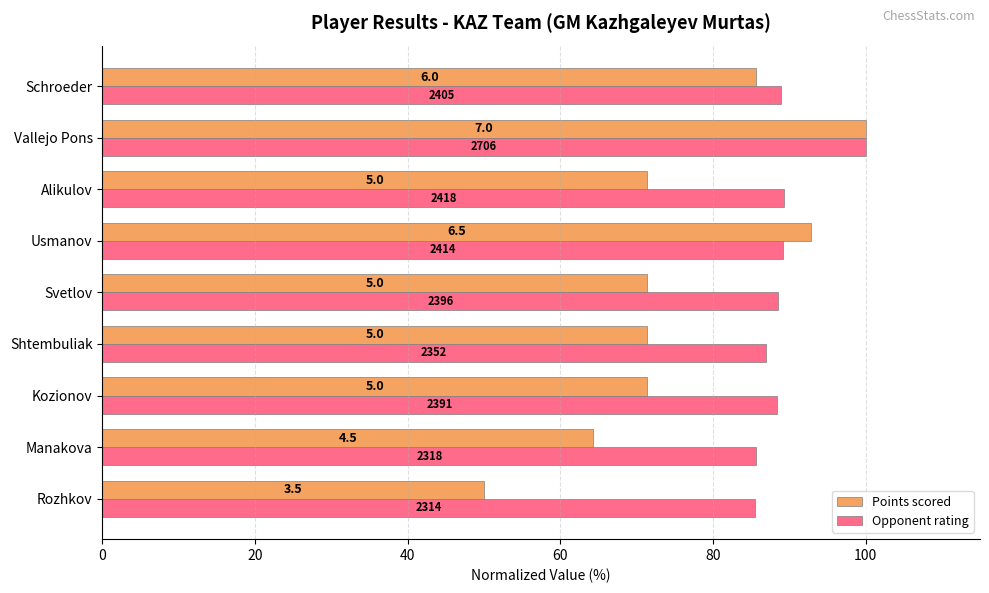

What are all the series names shown in the legend?

Points scored, Opponent rating